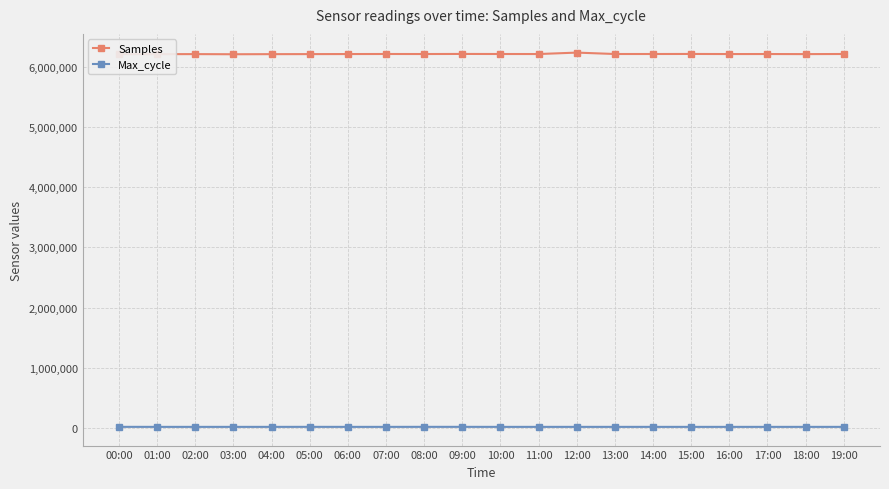

In Samples, how many points are lower than both neighbors (excluding endpoints)?

7